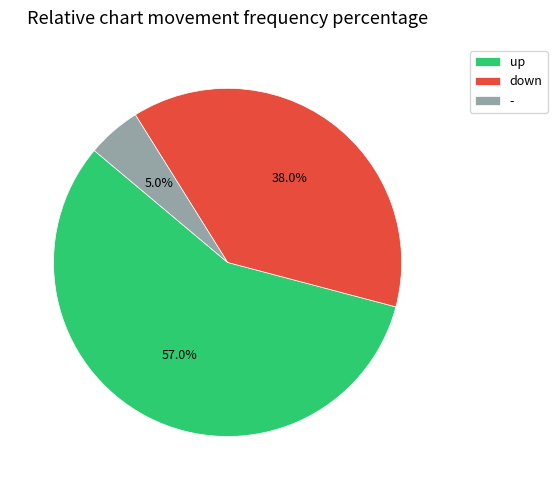

Rank the categories by value from lowest to highest.

-, down, up